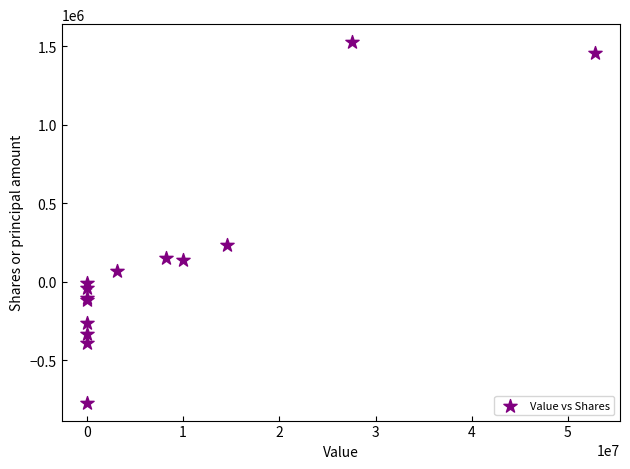

What Y value in the scatter plot is closest to 378277?

234915